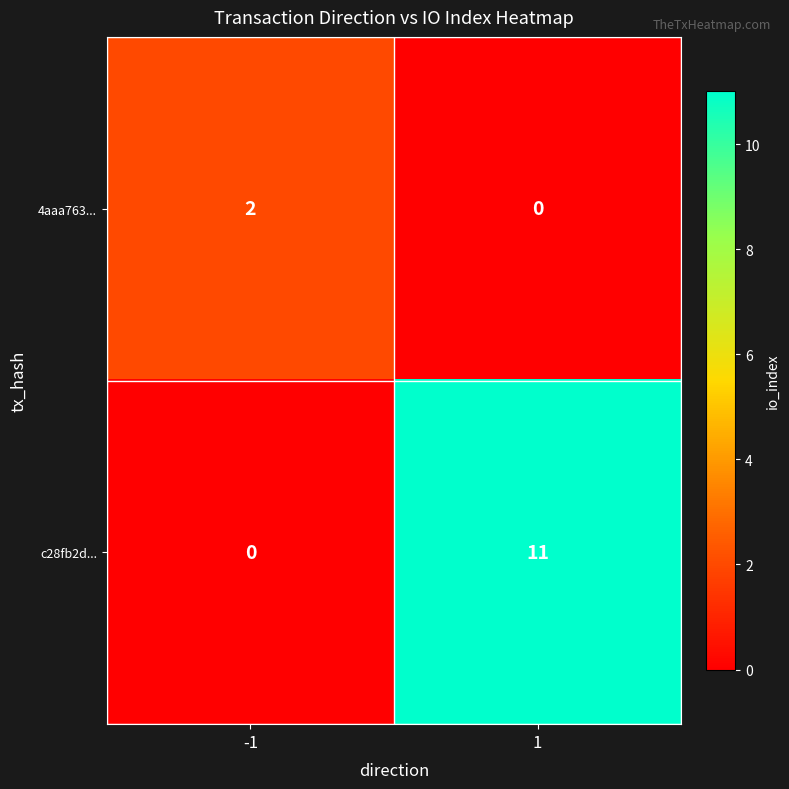

What is the sum of the c28fb2d... values at -1 and 1?

11